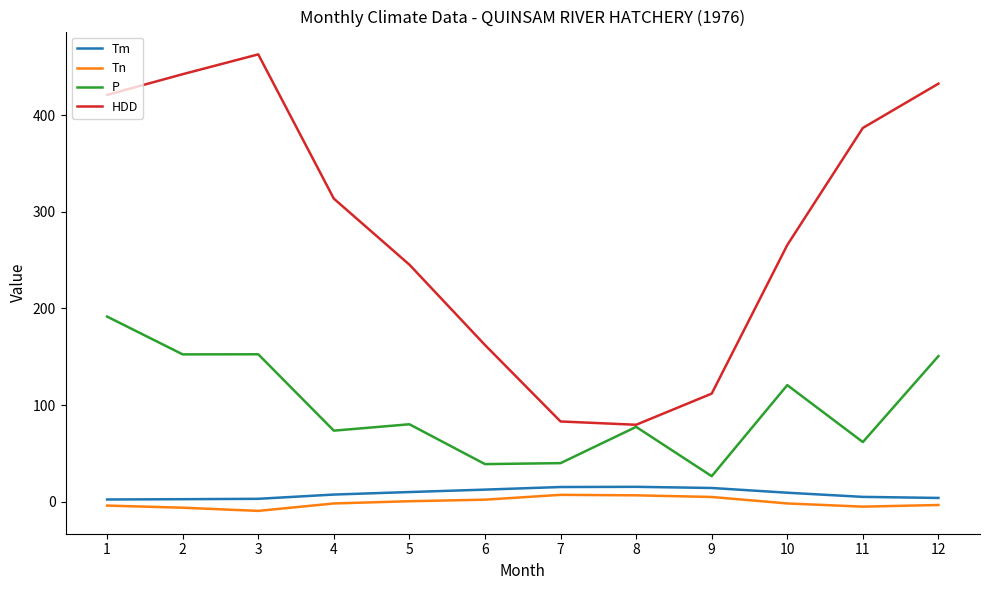

At which category does the chart reach its peak across all series?

3